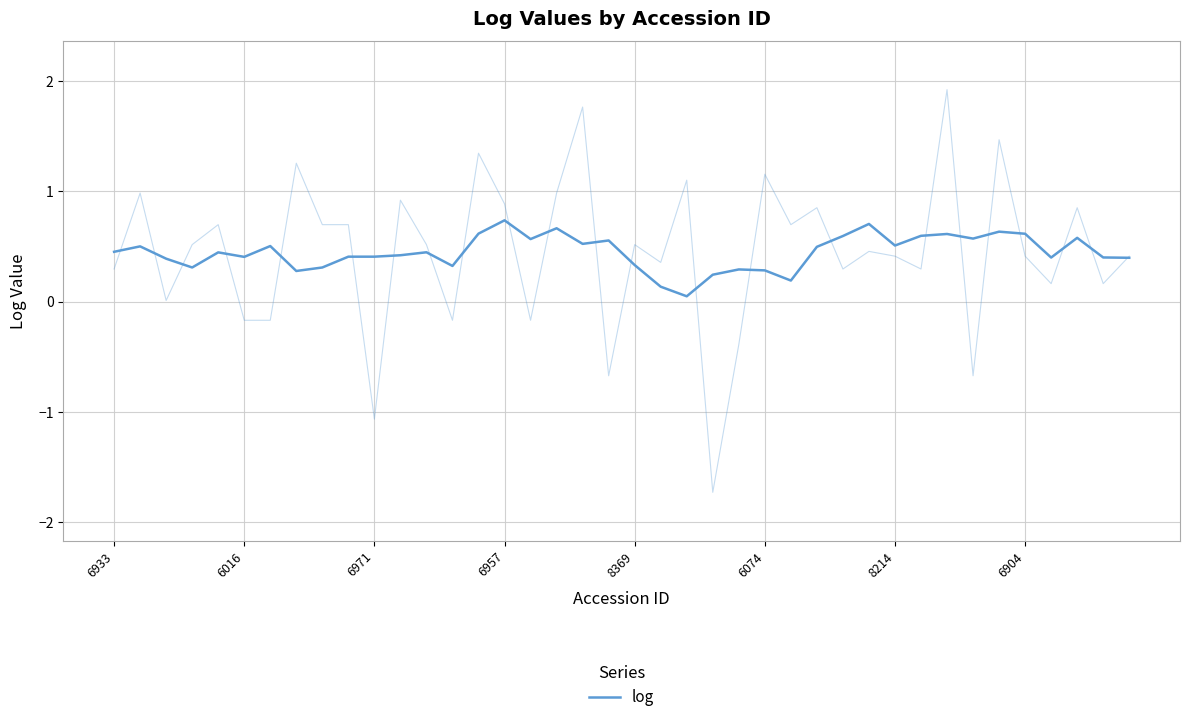

The value at 6971 is 0.3. True or false?

False